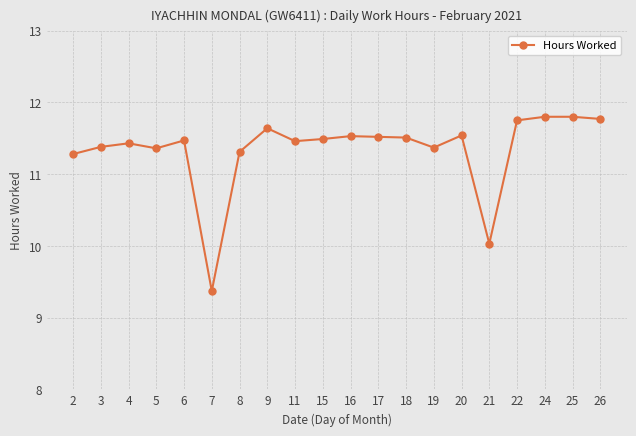

Where is the first local maximum?

4